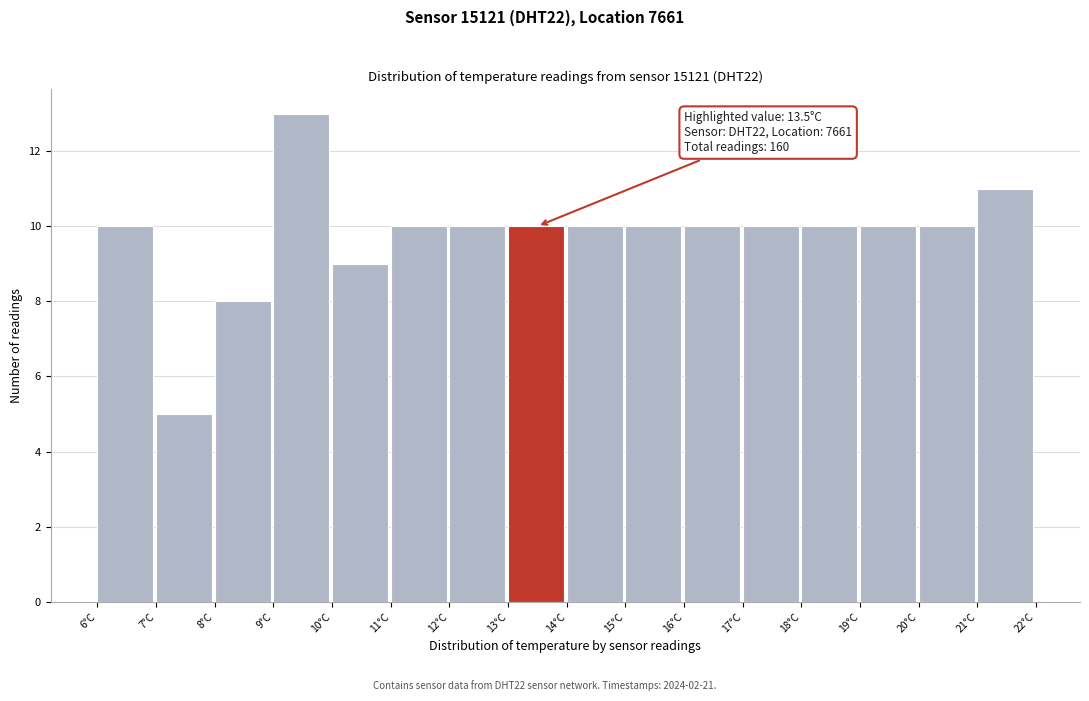

Over which range of the x-axis is the bar tallest?

9 to 10